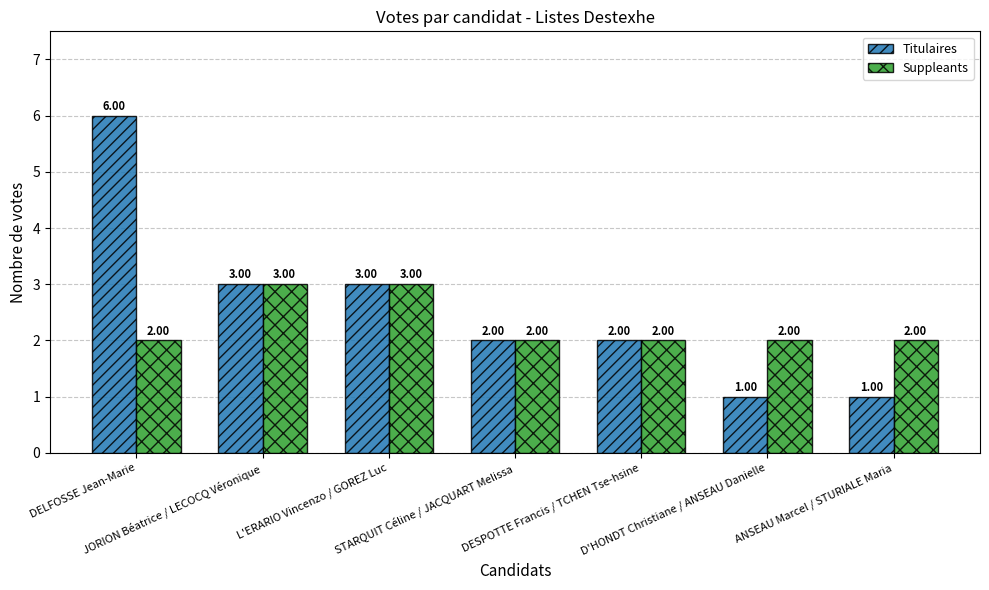

What is the sum of all Suppleants values?

16